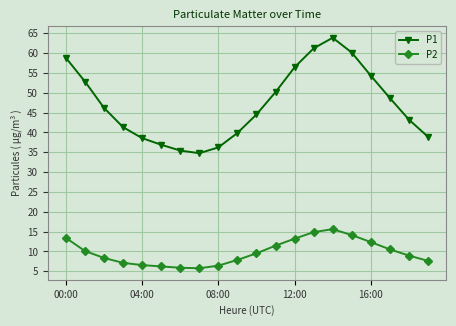

True or false: P1 and P2 cross at least once.

False